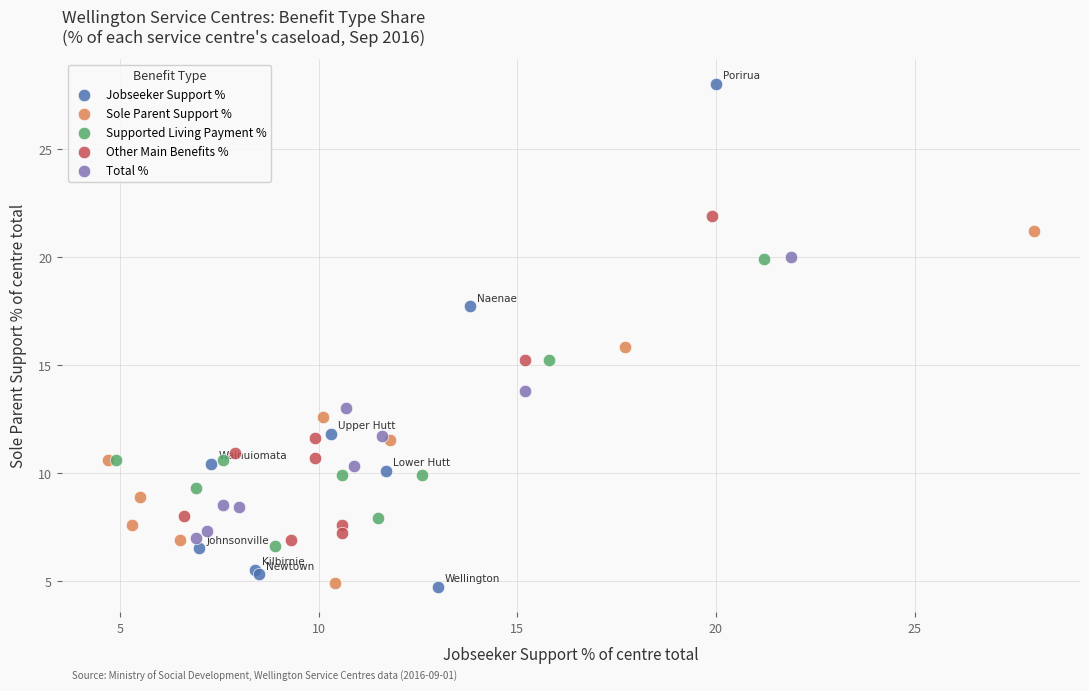

What are all the series names shown in the legend?

Jobseeker Support %, Sole Parent Support %, Supported Living Payment %, Other Main Benefits %, Total %